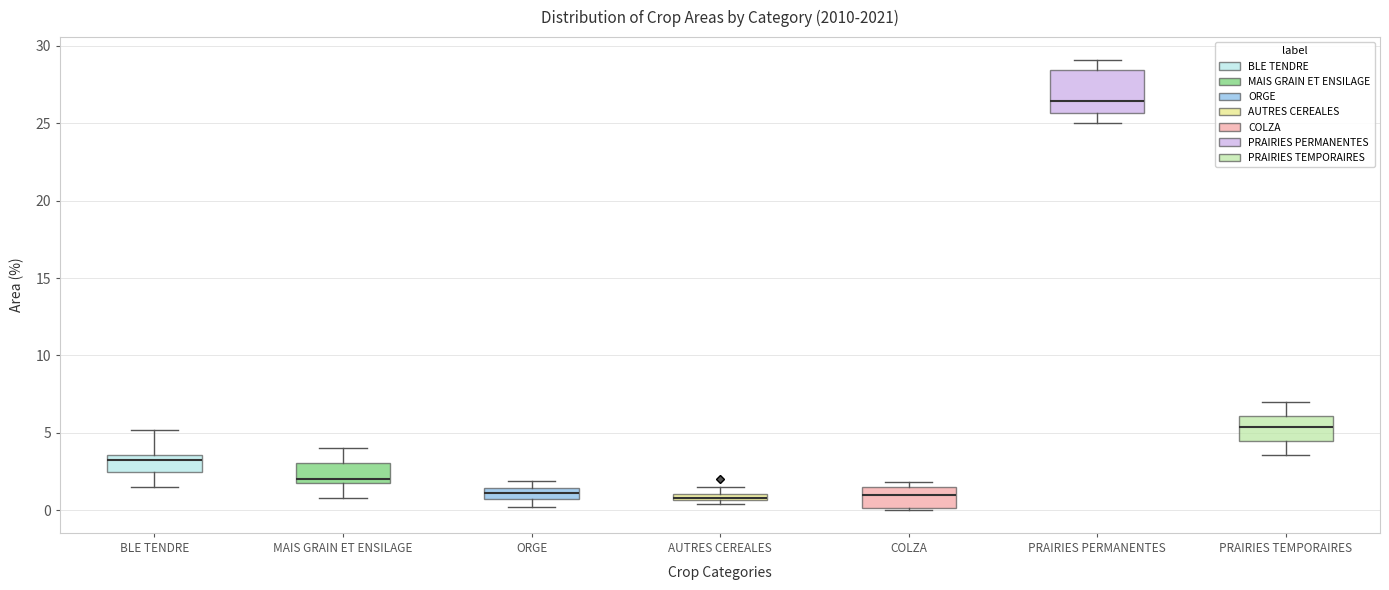

Which box is the tallest, from its lower edge to its upper edge?

PRAIRIES PERMANENTES